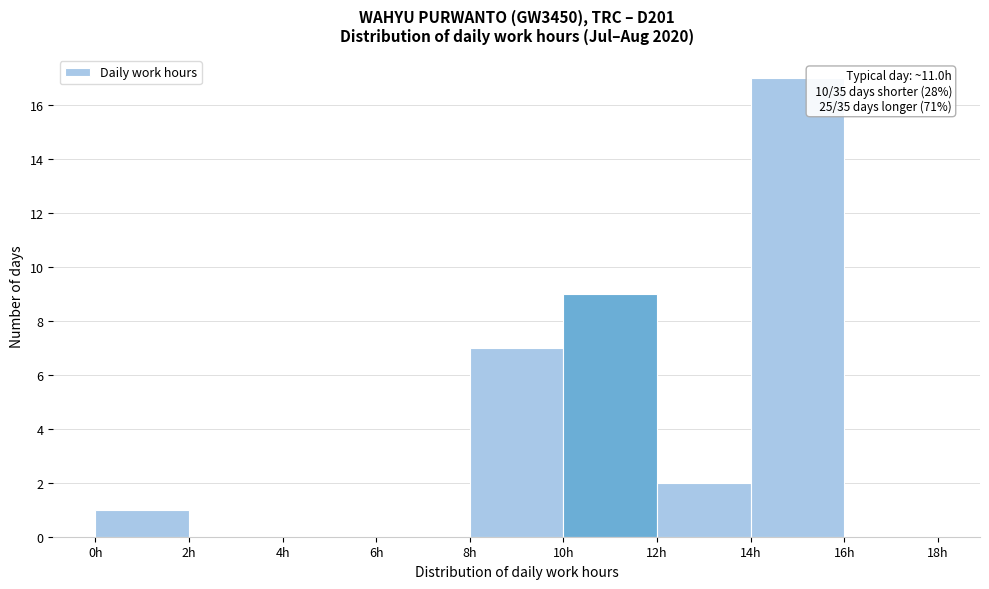

Which range on the x-axis has the tallest bar?

14 to 16